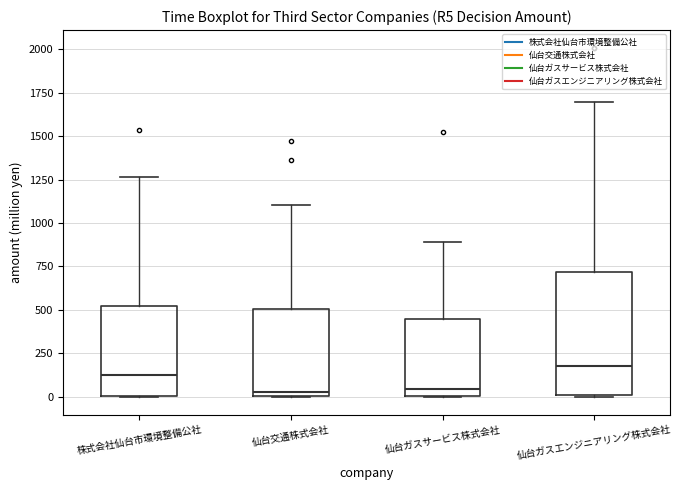

Reading left to right, read every box against the y-axis: the position of its median line, the range the box covers, and the ends of its whiskers. The values are not printed on the chart, so give them approximately, as read against the axis.

株式会社仙台市環境整備公社: median 100, box 0 to 500, whiskers 0 to 1250
仙台交通株式会社: median 50, box 0 to 500, whiskers 0 to 1100
仙台ガスサービス株式会社: median 50, box 0 to 450, whiskers 0 to 900
仙台ガスエンジニアリング株式会社: median 200, box 0 to 700, whiskers 0 to 1700